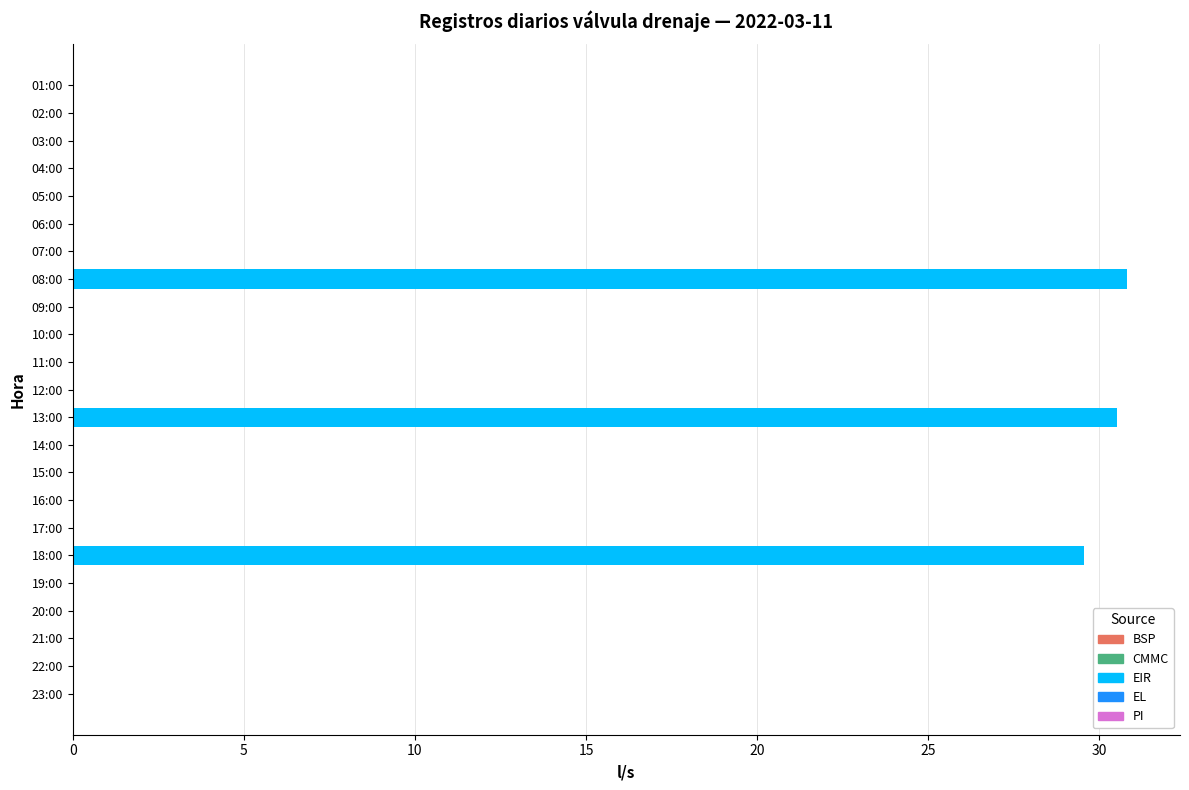

What is the change in value from 13:00 to 21:00?

-30.5